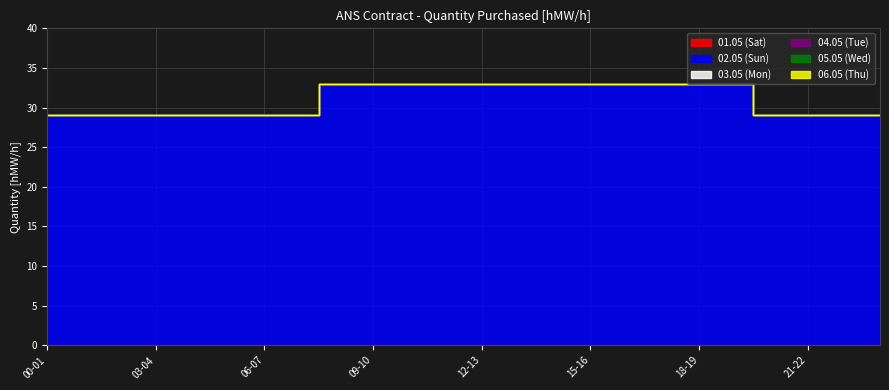

True or false: 05.05 (Wed) and 04.05 (Tue) cross at least once.

False